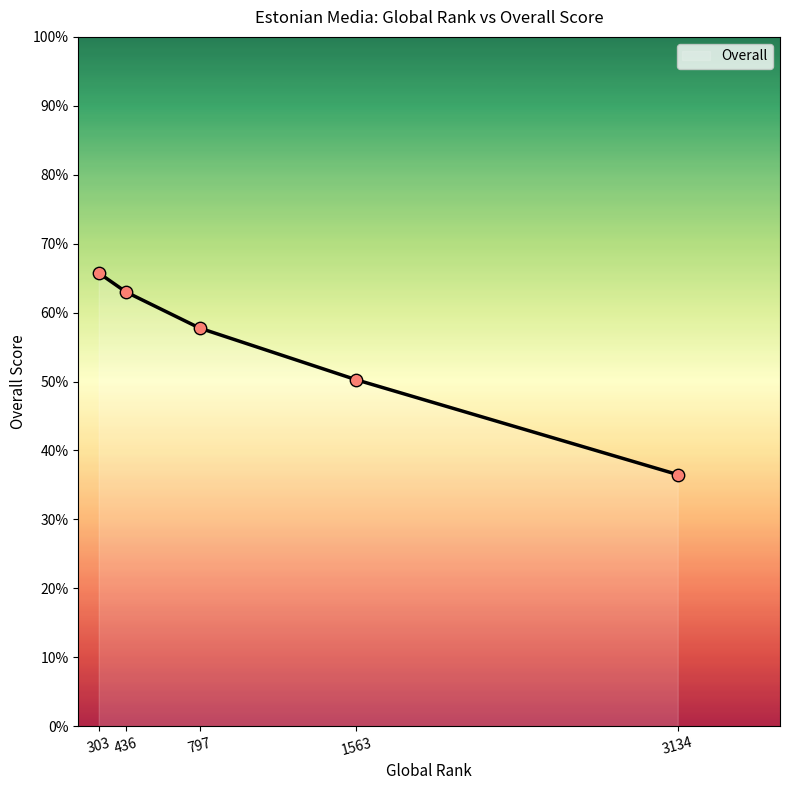

What is the ratio of the value at 303 to the value at 436?

1.0